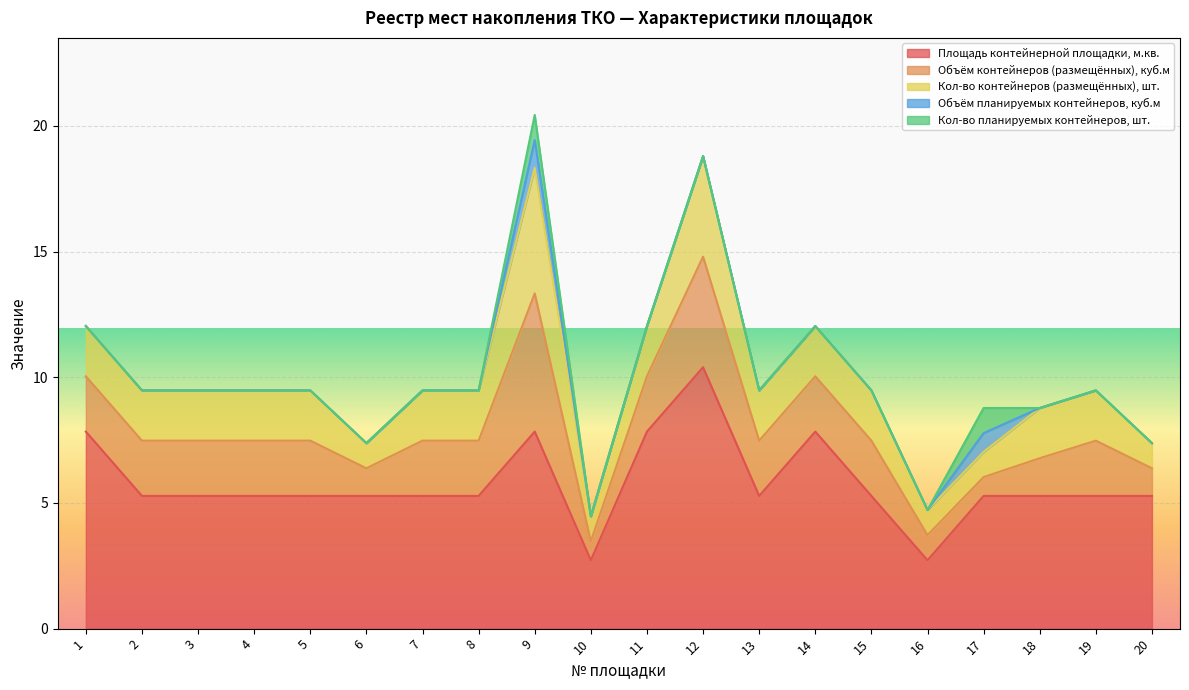

Which label corresponds to the largest value in the chart?

12